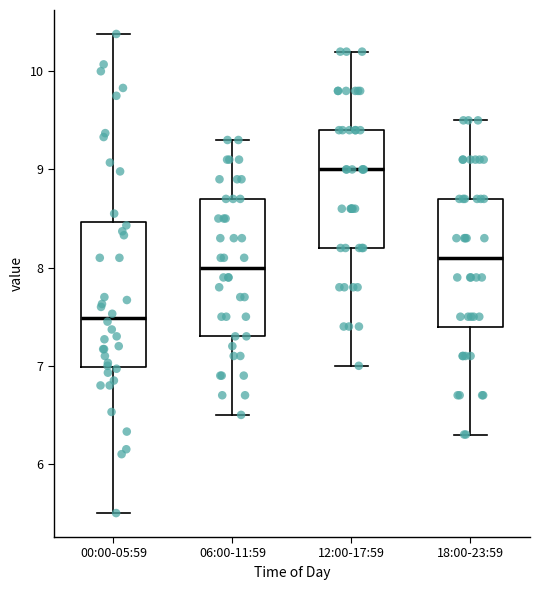

Reading left to right, transcribe this box plot: for each box, give where its median line is, the range the box spans, and where its two whiskers end, as read against the y-axis. The values are not printed on the chart, so give them approximately, as read against the axis.

00:00-05:59: median 7.5, box 7.0 to 8.5, whiskers 5.5 to 10.4
06:00-11:59: median 8.0, box 7.3 to 8.7, whiskers 6.5 to 9.3
12:00-17:59: median 9.0, box 8.2 to 9.4, whiskers 7.0 to 10.2
18:00-23:59: median 8.1, box 7.4 to 8.7, whiskers 6.3 to 9.5